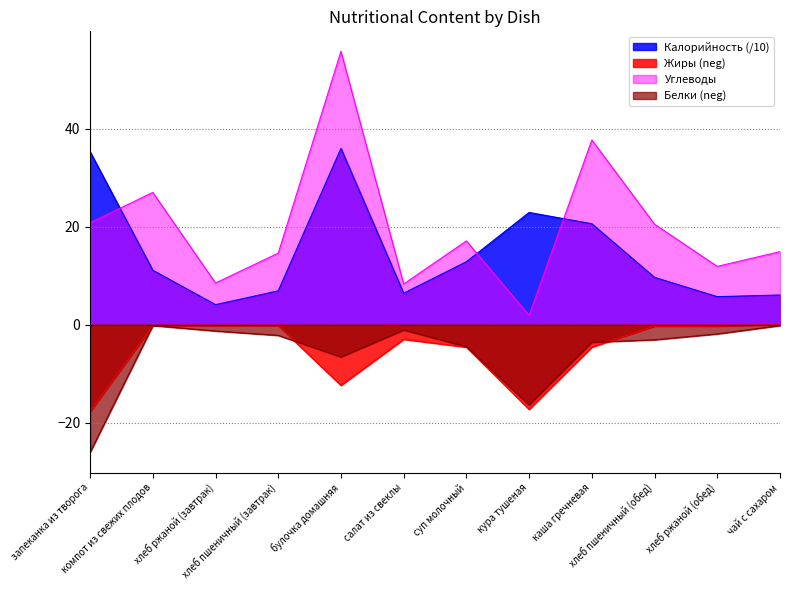

True or false: Белки and Калорийность intersect in this chart.

False